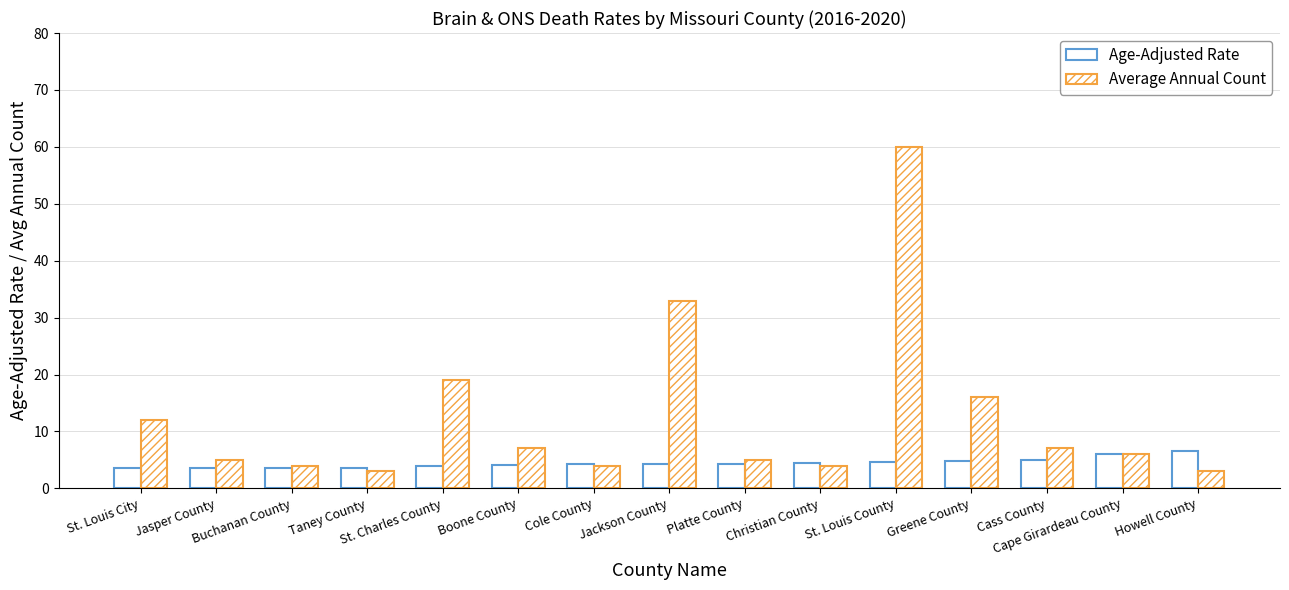

What are all the series names shown in the legend?

Age-Adjusted Rate, Average Annual Count